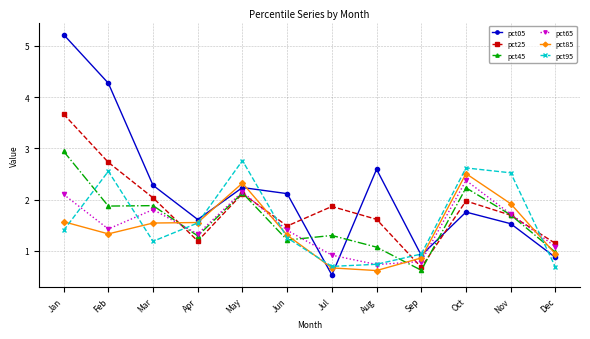

At which category does pct65 reach its first local valley?

Feb